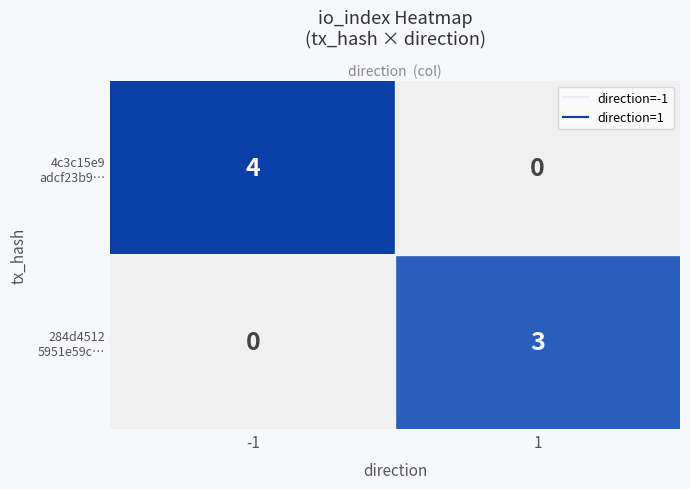

Which series has the widest spread of values?

4c3c15e9 adcf23b9…